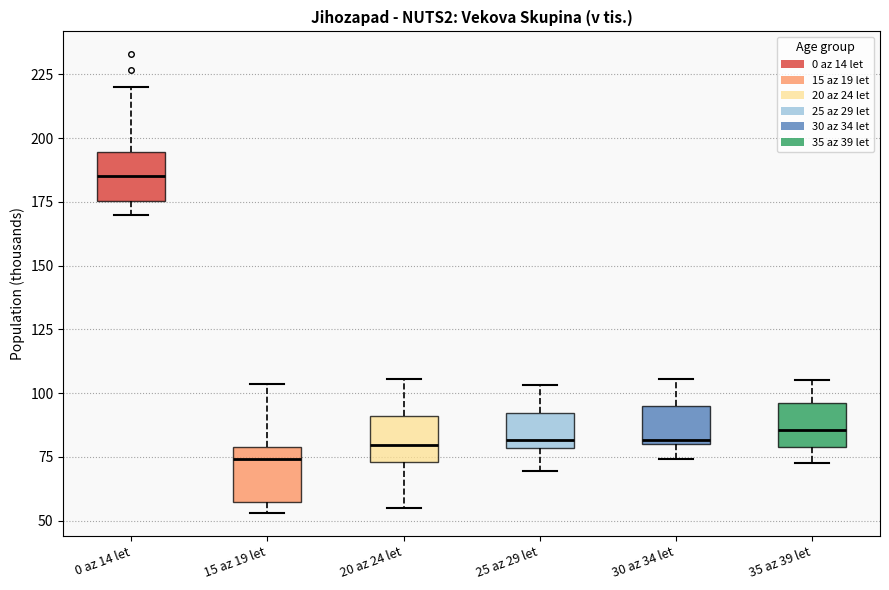

Where is the upper edge of the box for 25 az 29 let on the y-axis? The values are not printed on the chart, so give them approximately, as read against the axis.

90